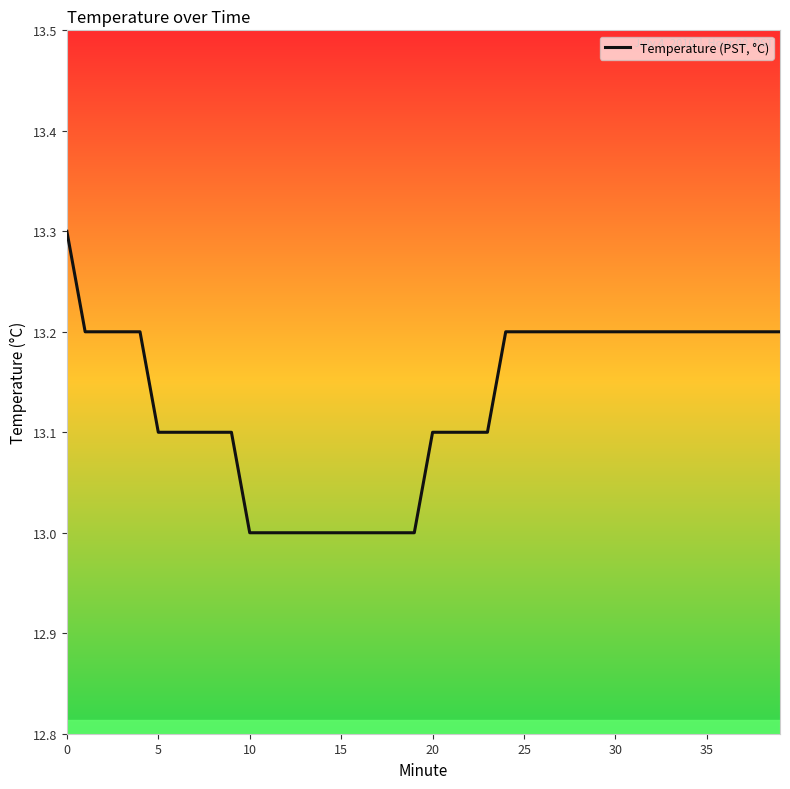

What is the minimum value shown in the chart?

13.0